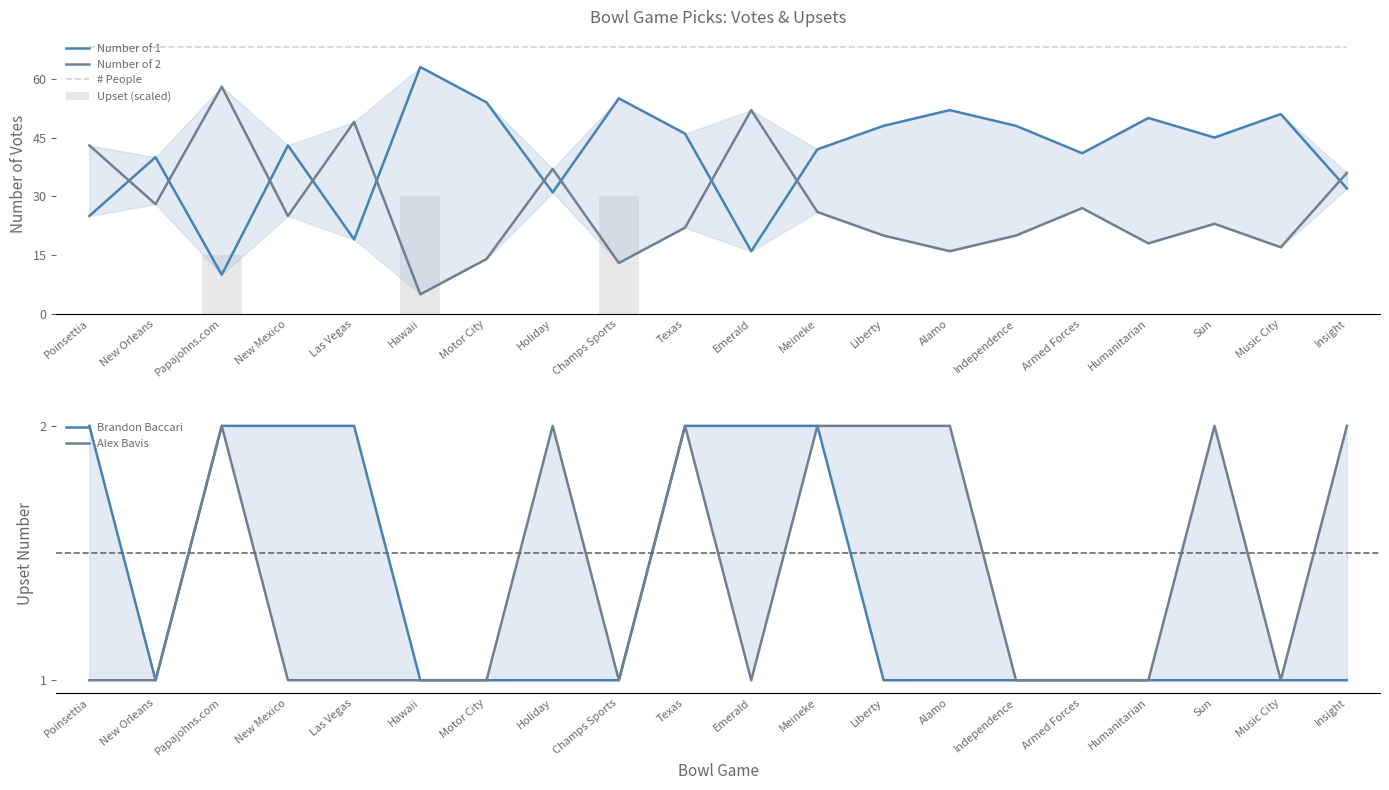

Reading right to left, list all the values displayed in this chart.

Number of 1: Insight=32	Music City=51	Sun=45	Humanitarian=50	Armed Forces=41	Independence=48	Alamo=52	Liberty=48	Meineke=42	Emerald=16	Texas=46	Champs Sports=55	Holiday=31	Motor City=54	Hawaii=63	Las Vegas=19	New Mexico=43	Papajohns.com=10	New Orleans=40	Poinsettia=25
Number of 2: Insight=36	Music City=17	Sun=23	Humanitarian=18	Armed Forces=27	Independence=20	Alamo=16	Liberty=20	Meineke=26	Emerald=52	Texas=22	Champs Sports=13	Holiday=37	Motor City=14	Hawaii=5	Las Vegas=49	New Mexico=25	Papajohns.com=58	New Orleans=28	Poinsettia=43
# People: Insight=68	Music City=68	Sun=68	Humanitarian=68	Armed Forces=68	Independence=68	Alamo=68	Liberty=68	Meineke=68	Emerald=68	Texas=68	Champs Sports=68	Holiday=68	Motor City=68	Hawaii=68	Las Vegas=68	New Mexico=68	Papajohns.com=68	New Orleans=68	Poinsettia=68
Upset (scaled): Insight=0	Music City=0	Sun=0	Humanitarian=0	Armed Forces=0	Independence=0	Alamo=0	Liberty=0	Meineke=0	Emerald=0	Texas=0	Champs Sports=30	Holiday=0	Motor City=0	Hawaii=30	Las Vegas=0	New Mexico=0	Papajohns.com=15	New Orleans=0	Poinsettia=0
Brandon Baccari: Insight=1	Music City=1	Sun=1	Humanitarian=1	Armed Forces=1	Independence=1	Alamo=1	Liberty=1	Meineke=2	Emerald=2	Texas=2	Champs Sports=1	Holiday=1	Motor City=1	Hawaii=1	Las Vegas=2	New Mexico=2	Papajohns.com=2	New Orleans=1	Poinsettia=2
Alex Bavis: Insight=2	Music City=1	Sun=2	Humanitarian=1	Armed Forces=1	Independence=1	Alamo=2	Liberty=2	Meineke=2	Emerald=1	Texas=2	Champs Sports=1	Holiday=2	Motor City=1	Hawaii=1	Las Vegas=1	New Mexico=1	Papajohns.com=2	New Orleans=1	Poinsettia=1